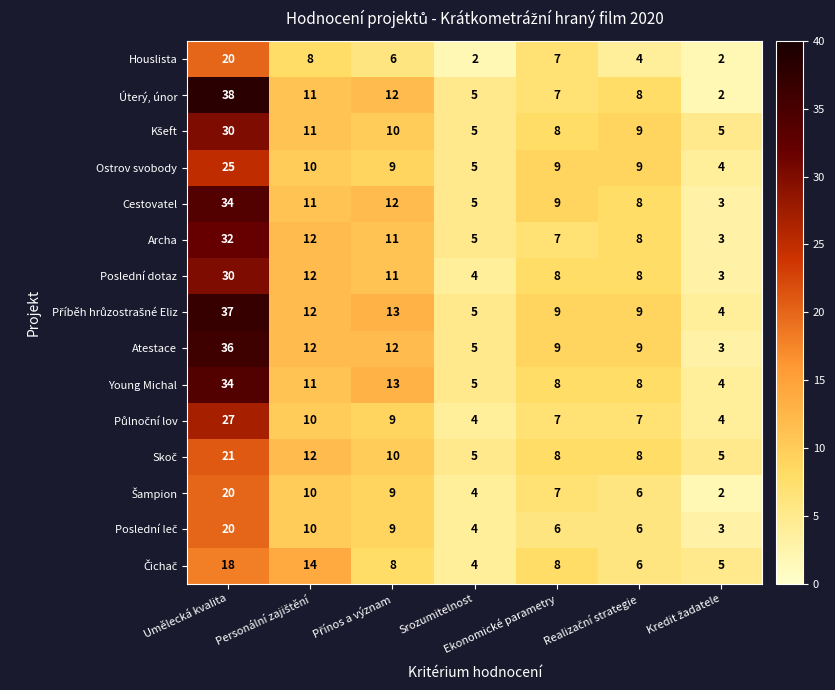

The value of Houslista at Ekonomické parametry is 7. True or false?

True